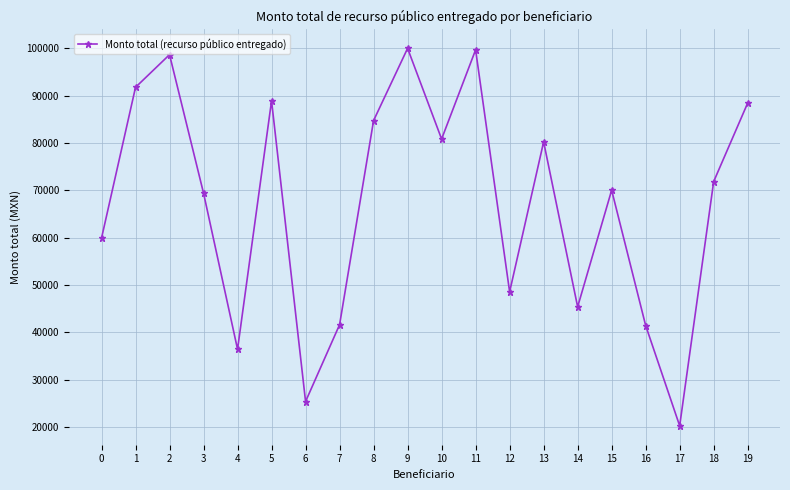

At which category does the data reach its first local valley?

4